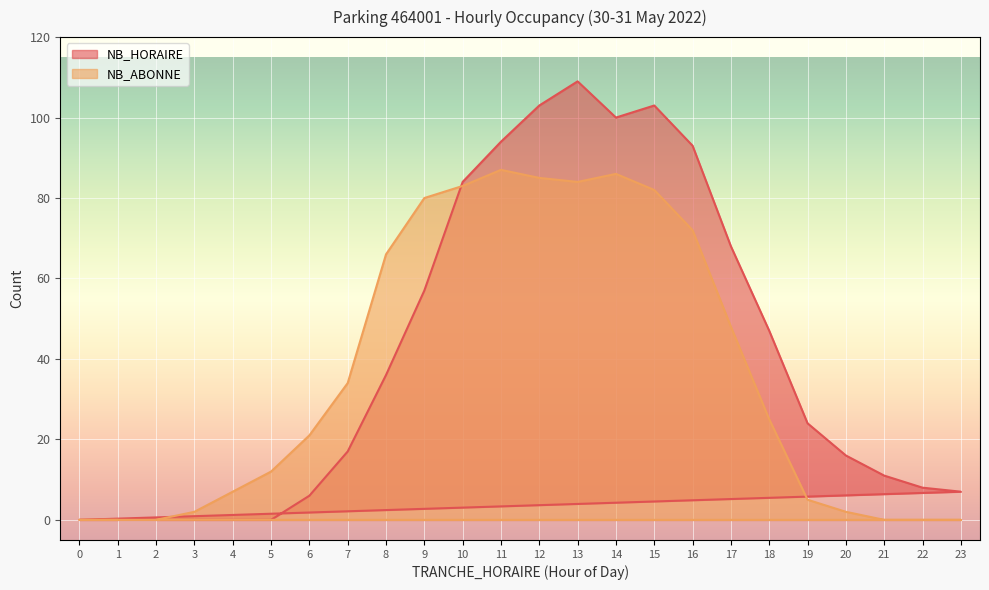

At which category does the chart reach its minimum across all series?

2